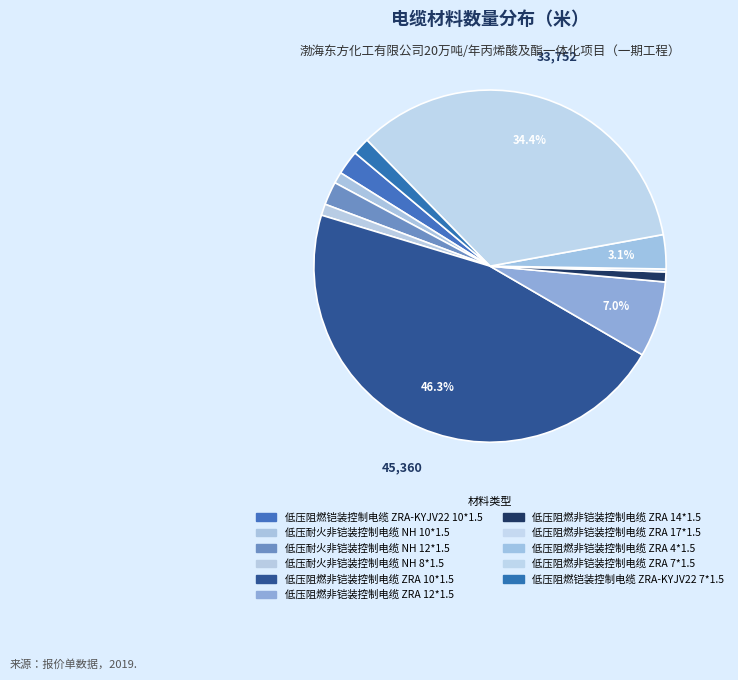

What percentage do 低压阻燃非铠装控制电缆 ZRA 10*1.5 and 低压阻燃铠装控制电缆 ZRA-KYJV22 7*1.5 together represent?

47.9%